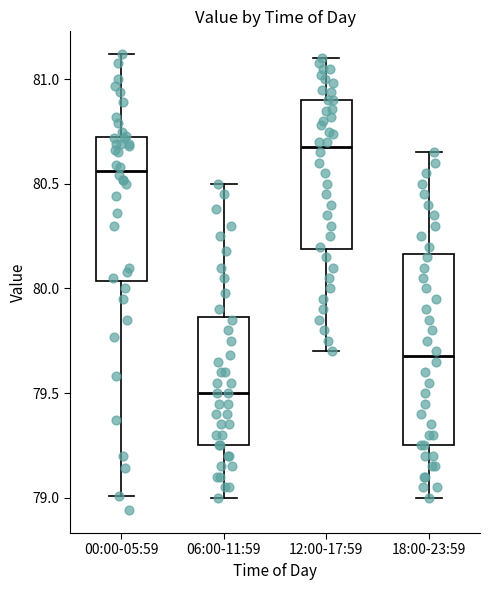

Where does the median line of the box for 18:00-23:59 sit on the y-axis? The values are not printed on the chart, so give them approximately, as read against the axis.

79.70